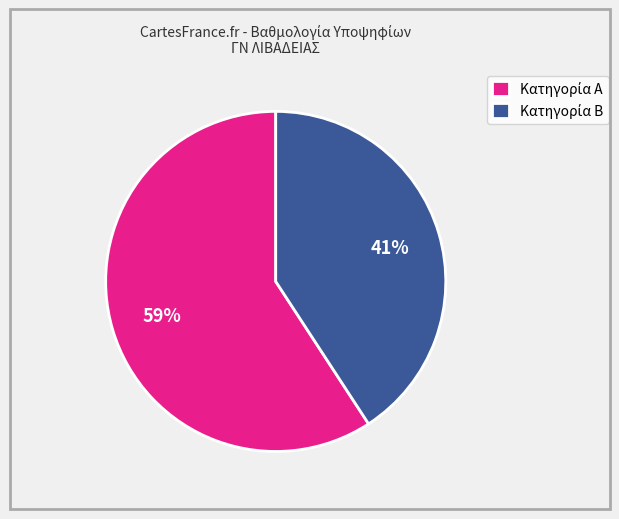

Does any single category account for the majority?

Yes